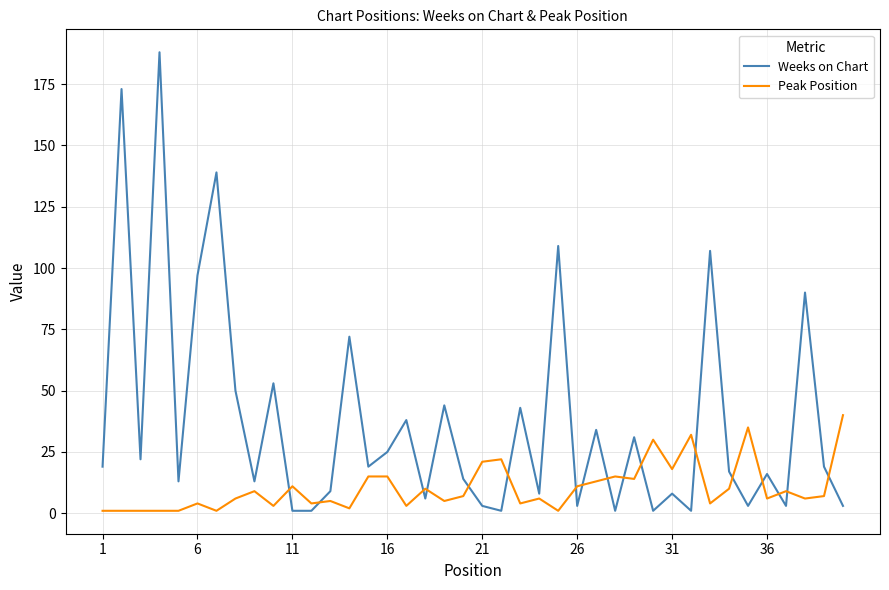

What are all the series names shown in the legend?

Weeks on Chart, Peak Position